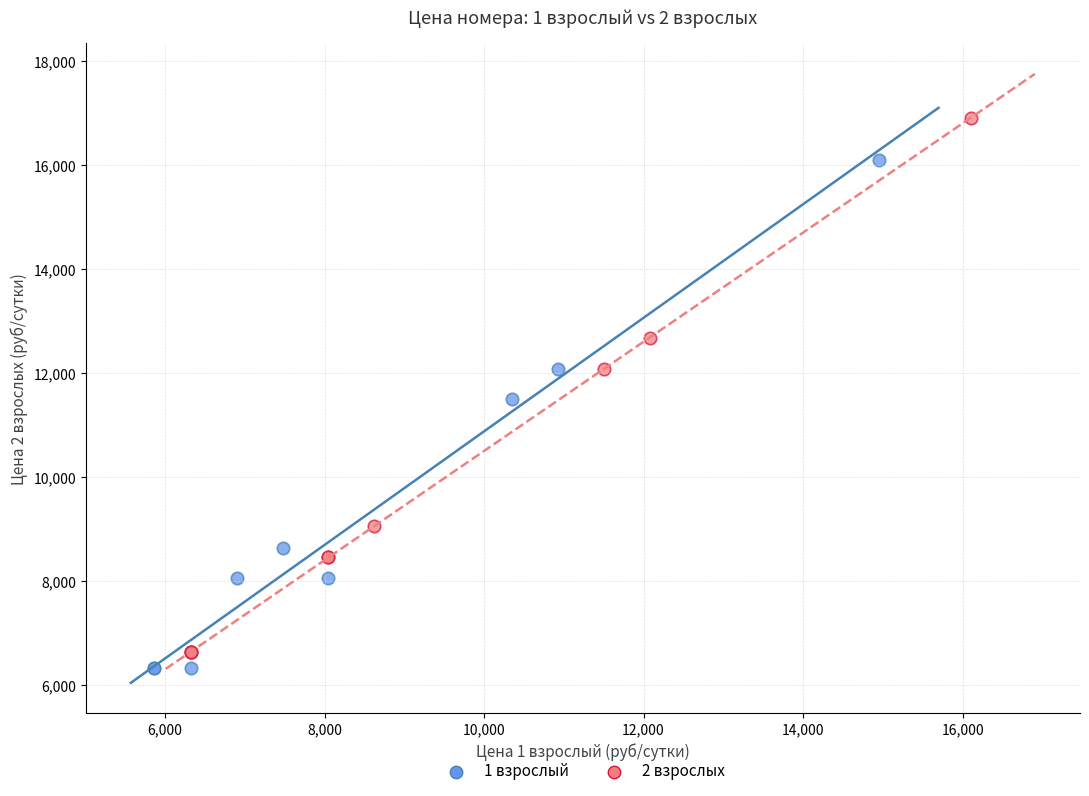

What are all the series names shown in the legend?

1 взрослый, 2 взрослых